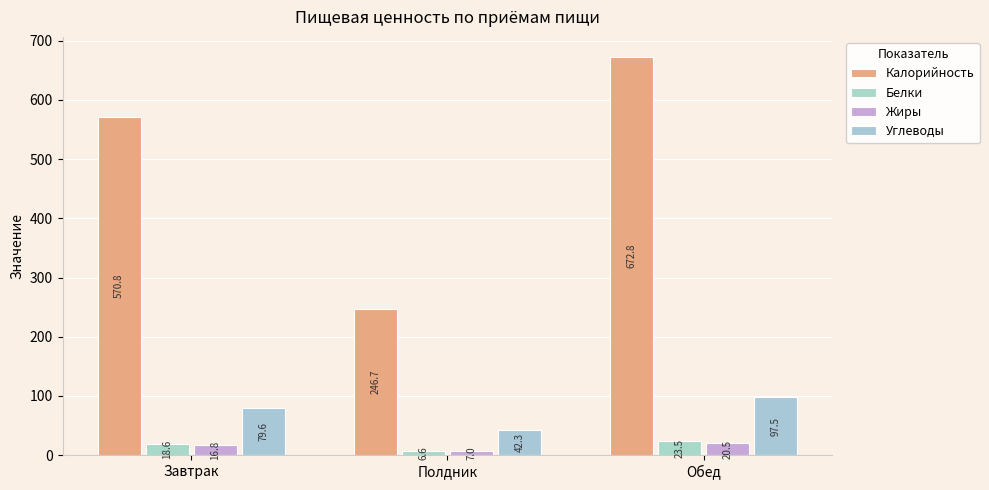

The Белки series shows 15.1 at Обед. True or false?

False